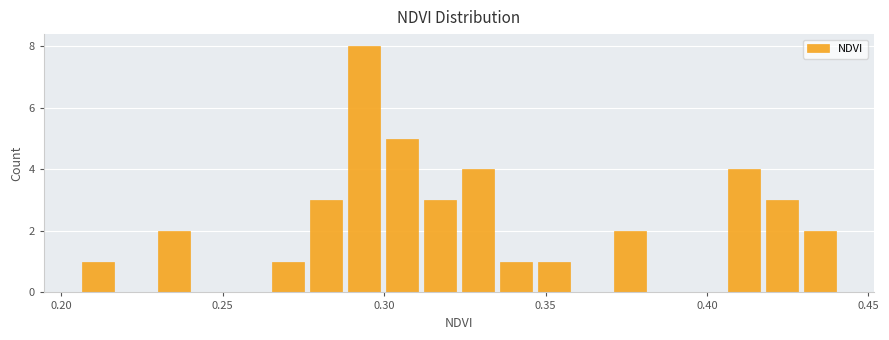

Read against the x-axis, roughly where is the centre of the tallest bar?

0.295